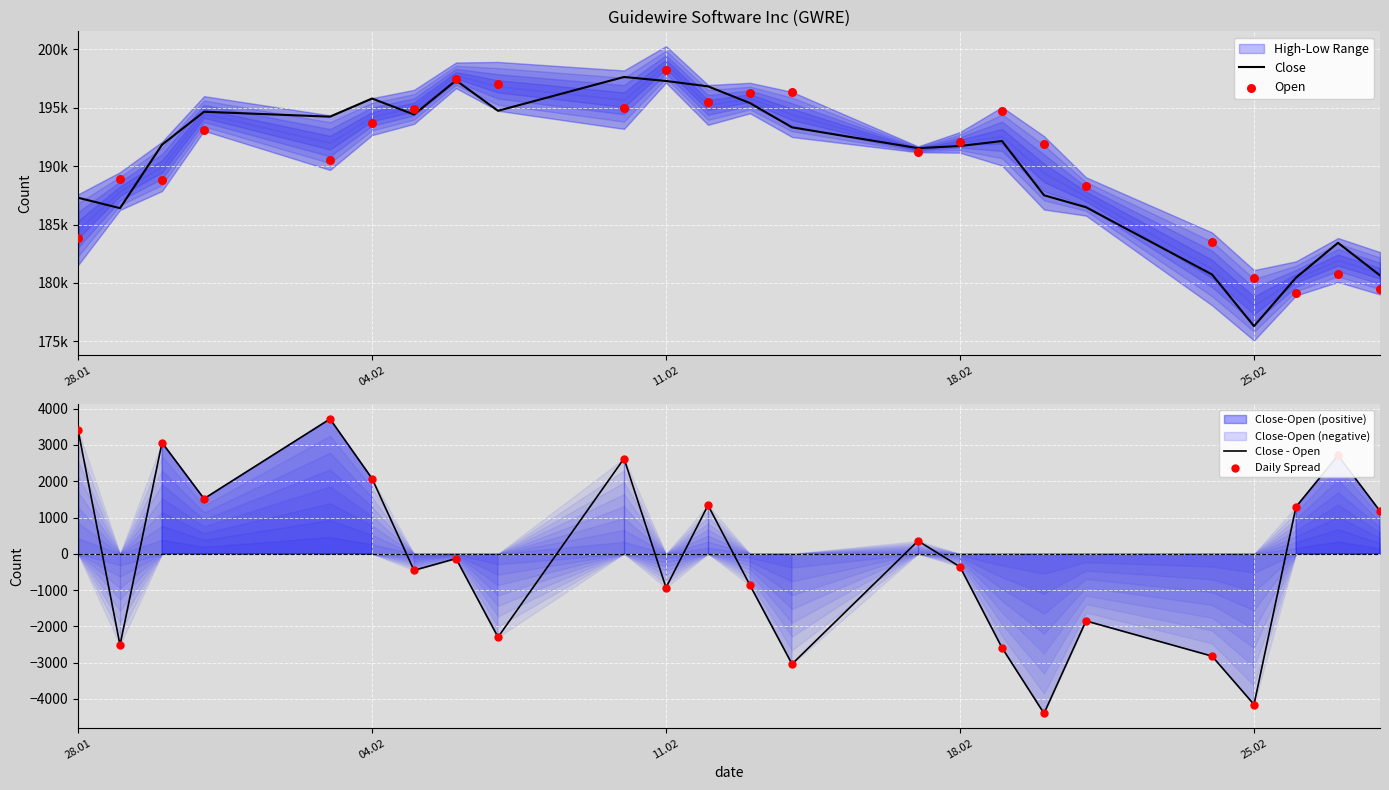

Which series contains the lowest Y value?

Close - Open